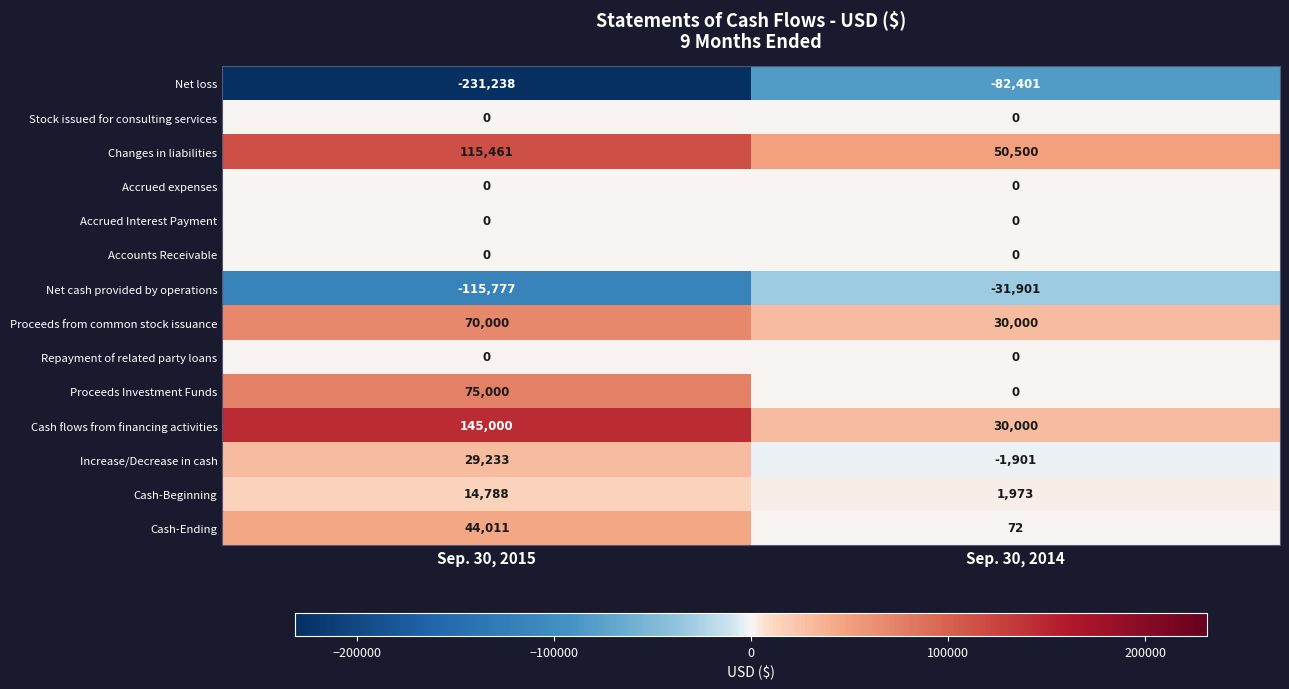

What is the difference between the Net cash provided by operations values at Sep. 30, 2015 and Sep. 30, 2014?

83876